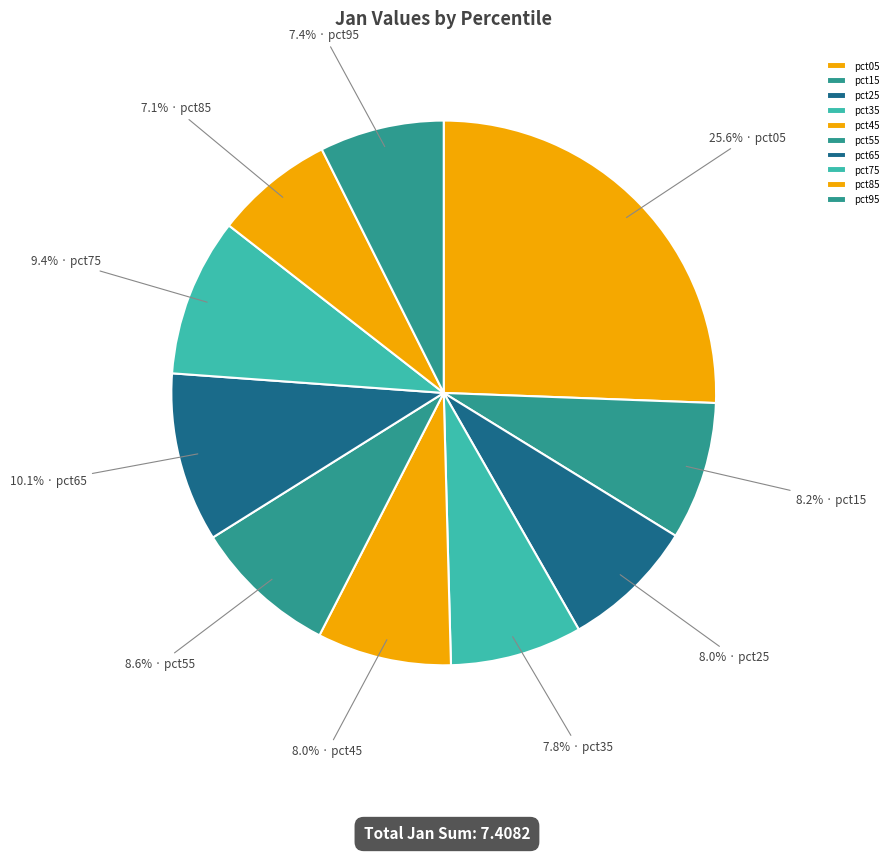

To the nearest percent, what percentage of the pie is pct15?

8%